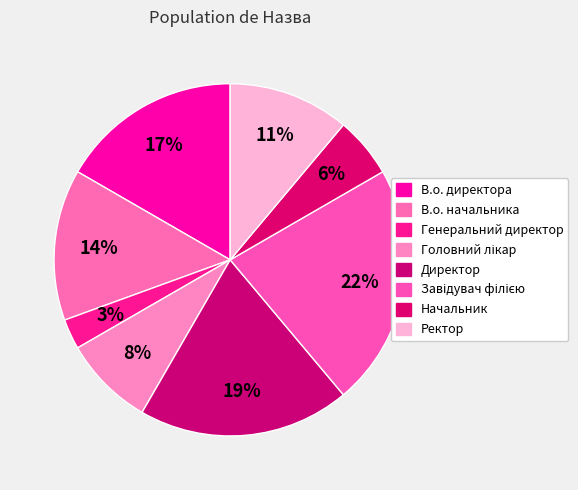

Count the number of slices in the pie.

8